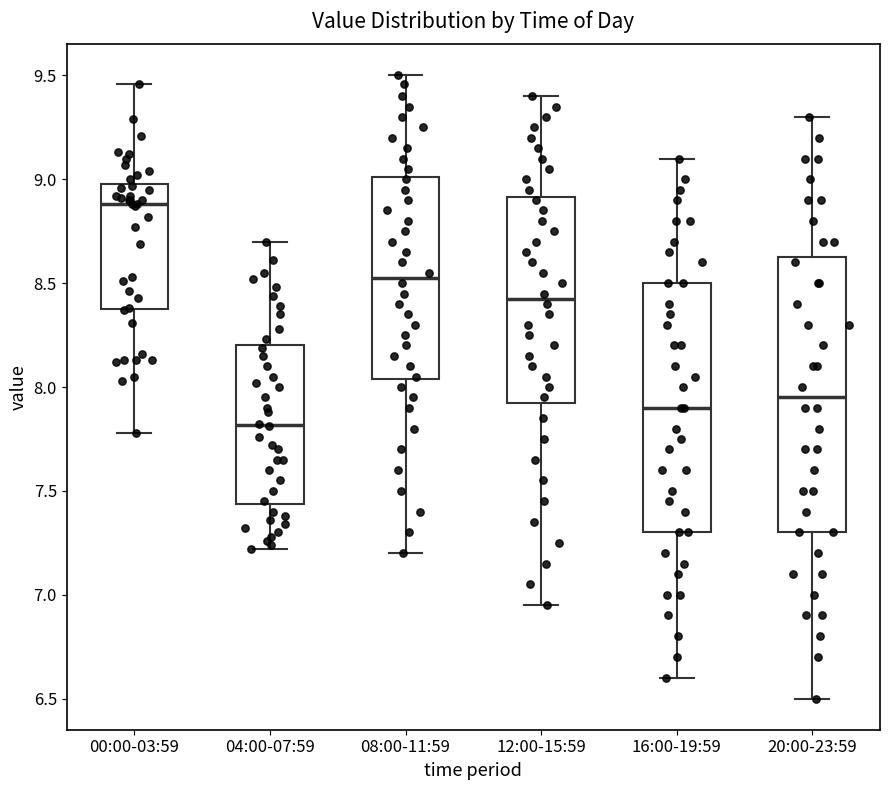

Reading left to right, transcribe this box plot: for each box, give where its median line is, the range the box spans, and where its two whiskers end, as read against the y-axis. The values are not printed on the chart, so give them approximately, as read against the axis.

00:00-03:59: median 8.90, box 8.40 to 9.00, whiskers 7.80 to 9.45
04:00-07:59: median 7.80, box 7.45 to 8.20, whiskers 7.20 to 8.70
08:00-11:59: median 8.55, box 8.05 to 9.00, whiskers 7.20 to 9.50
12:00-15:59: median 8.45, box 7.95 to 8.90, whiskers 6.95 to 9.40
16:00-19:59: median 7.90, box 7.30 to 8.50, whiskers 6.60 to 9.10
20:00-23:59: median 7.95, box 7.30 to 8.65, whiskers 6.50 to 9.30